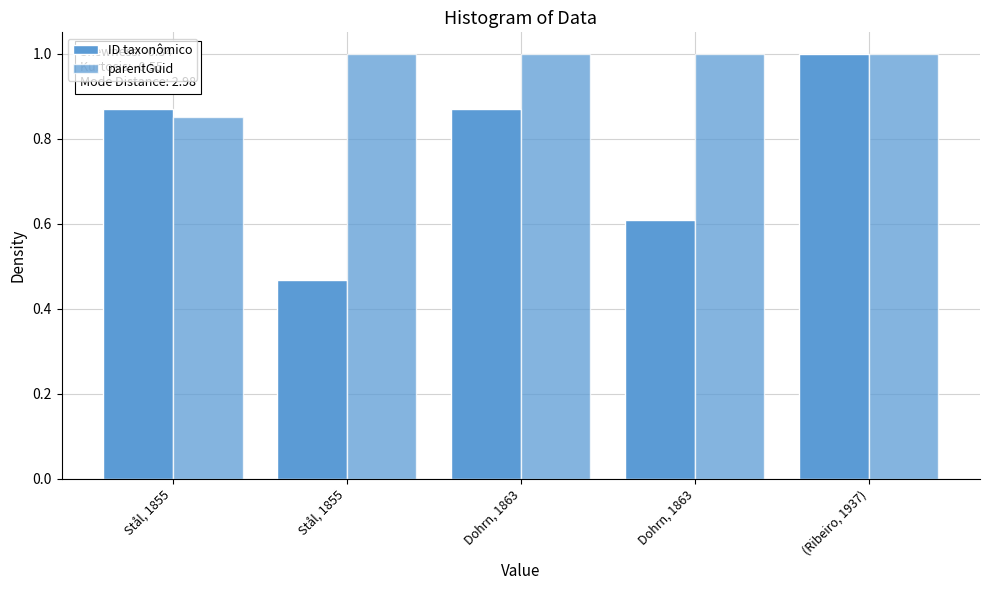

Count the number of categories in the chart.

5